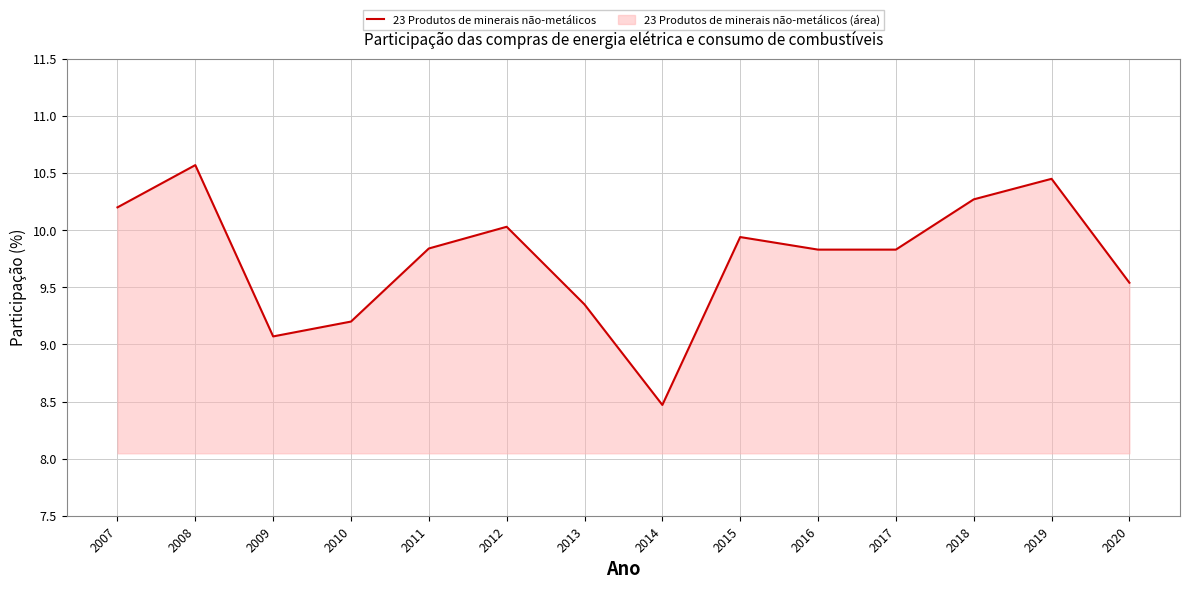

How many lines are shown in the chart?

1